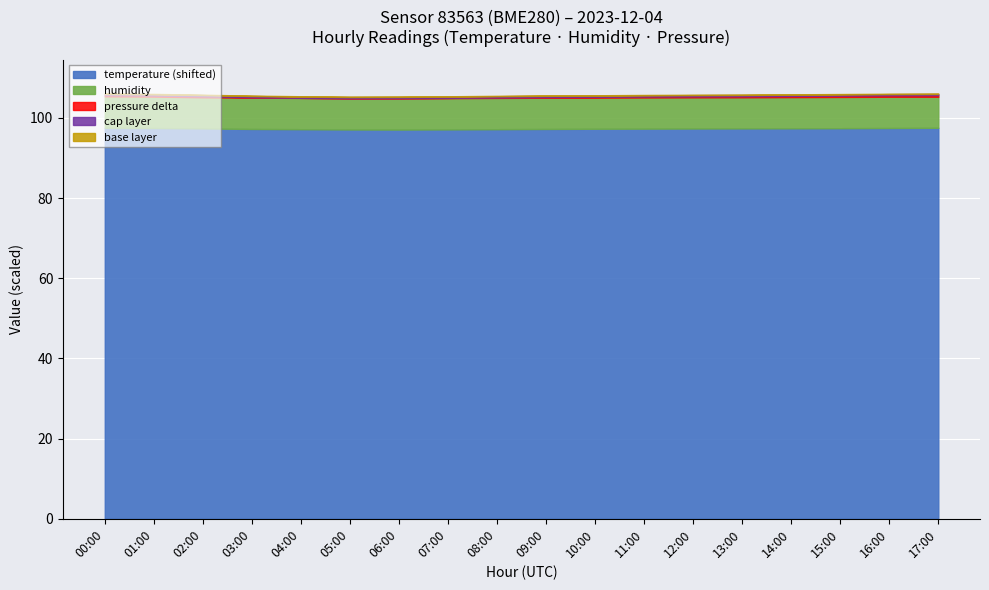

At which category does humidity reach its first local valley?

02:00